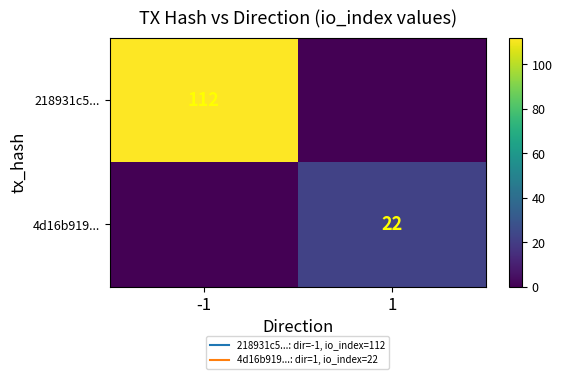

What is the sum of the 4d16b919... values at -1 and 1?

22